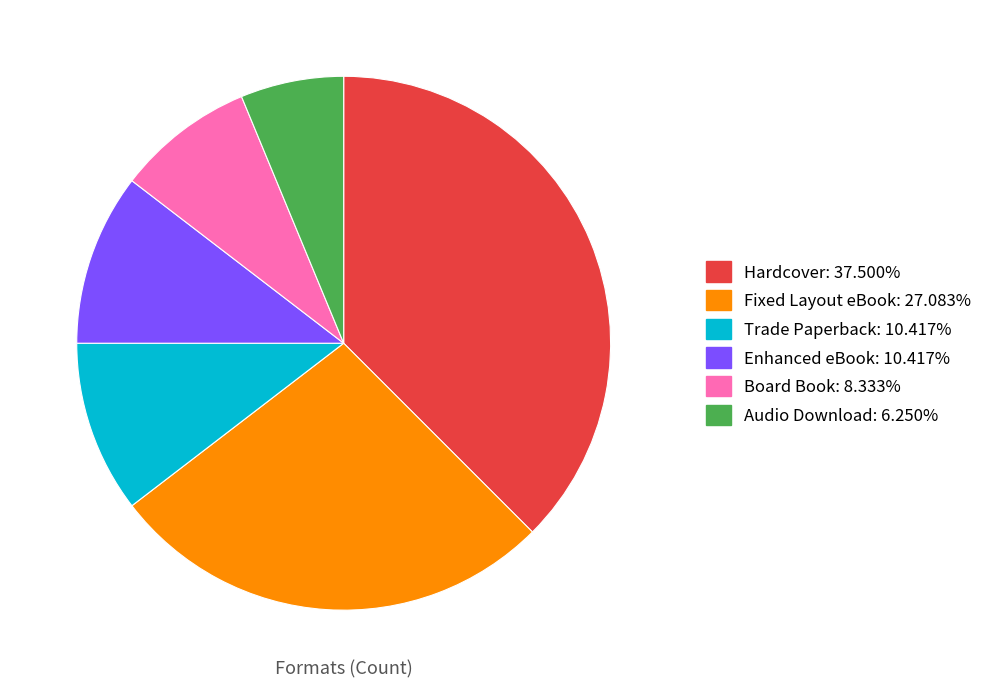

What is the smallest slice in the pie chart?

Audio Download